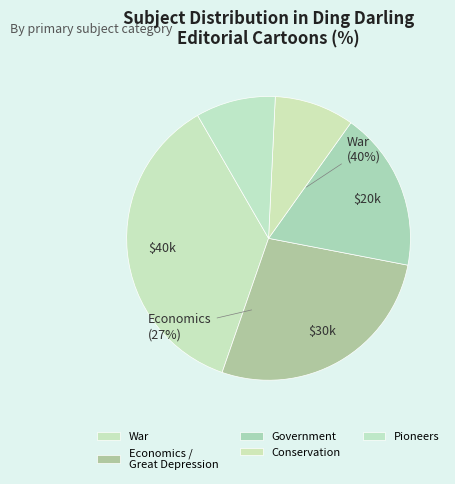

Which category has the biggest portion of the pie?

War